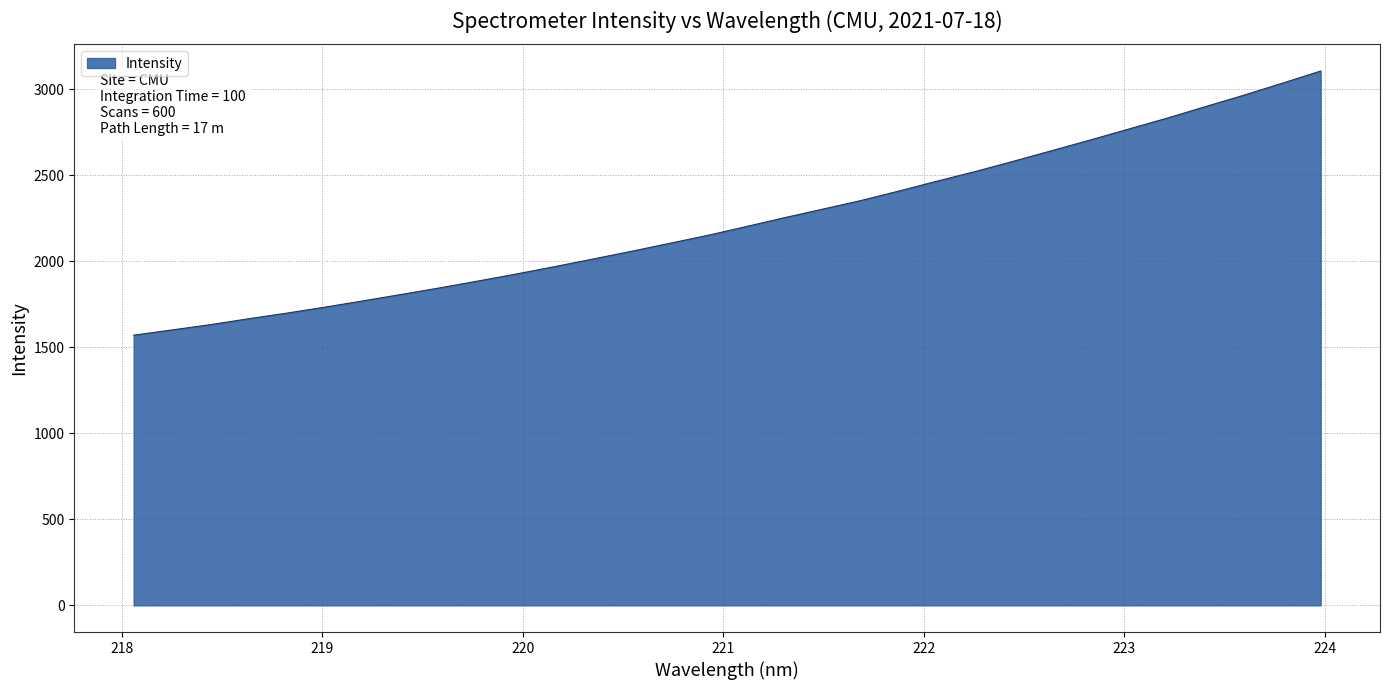

What is the difference between the second highest and minimum values?

1465.5